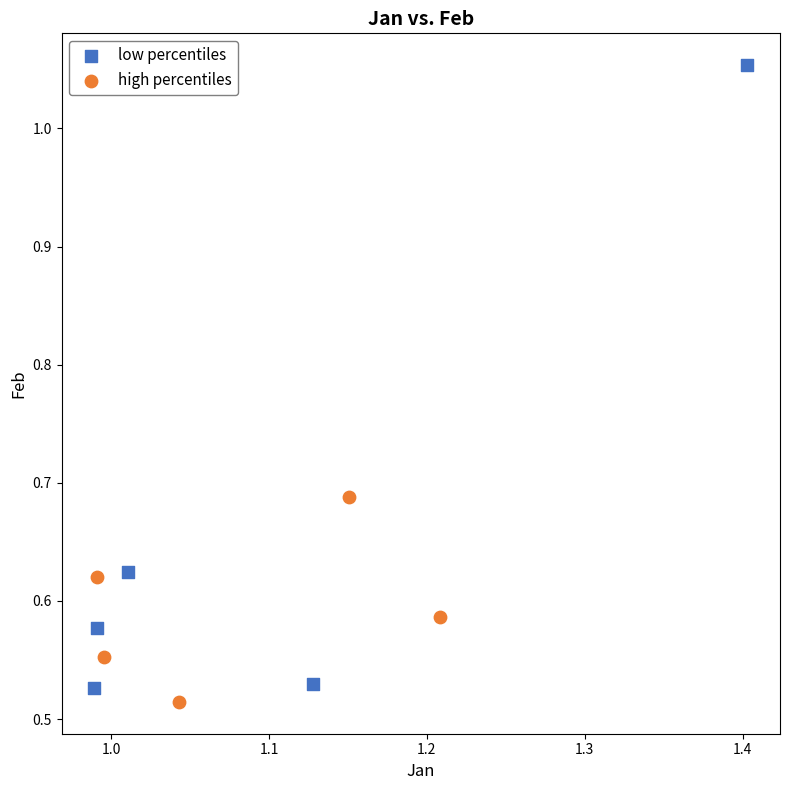

Which series has the largest Y range (max minus min)?

low percentiles